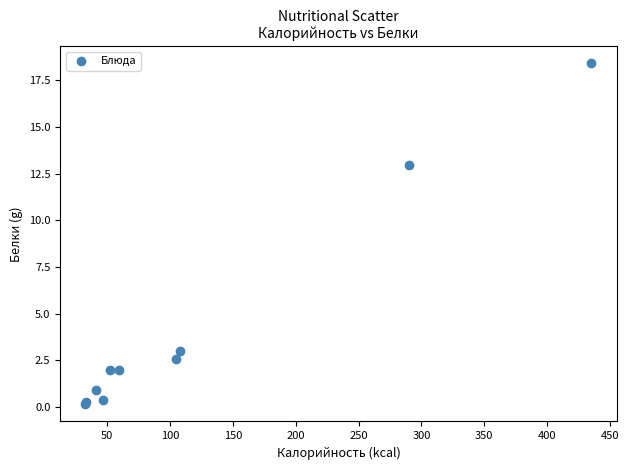

What Y value in the scatter plot is closest to 9?

13.0